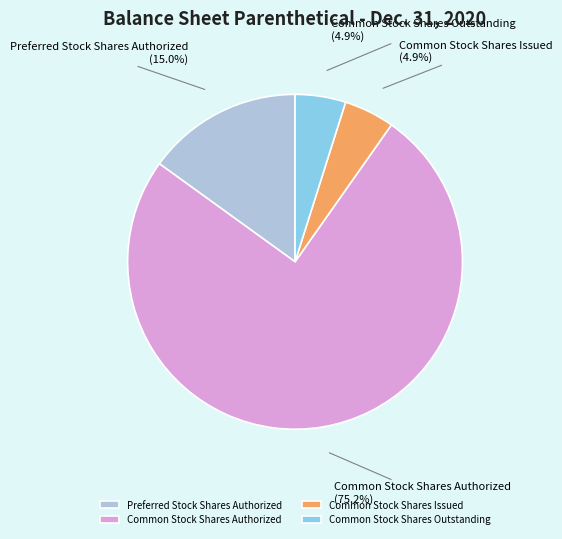

Is there any slice that represents more than half of the pie?

Yes